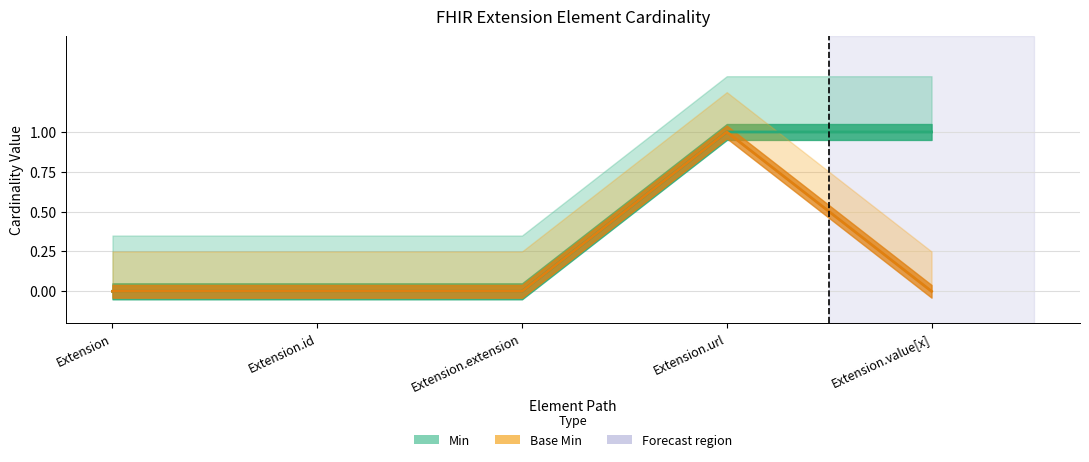

Which category has the lowest value across all series?

Extension